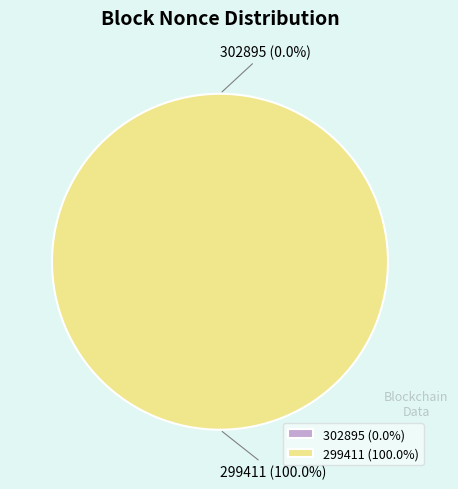

The 299411 slice represents 90% of the pie. True or false?

False